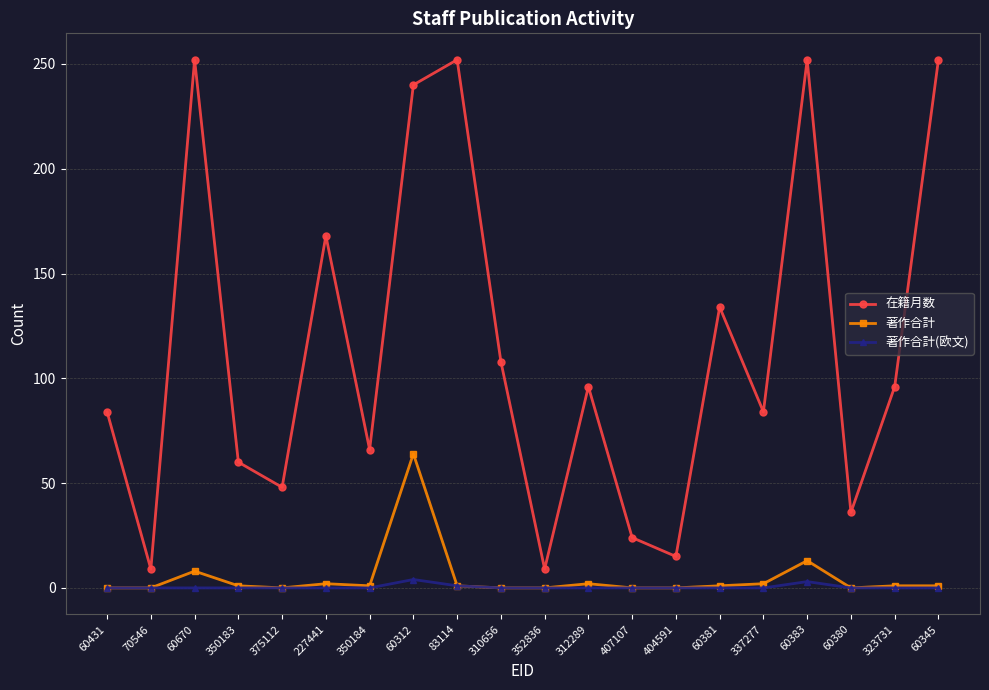

What are all the series names shown in the legend?

在籍月数, 著作合計, 著作合計(欧文)